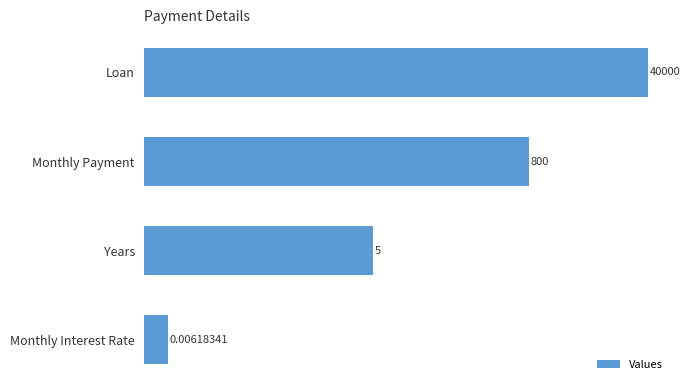

Does the chart contain stacked bars?

No